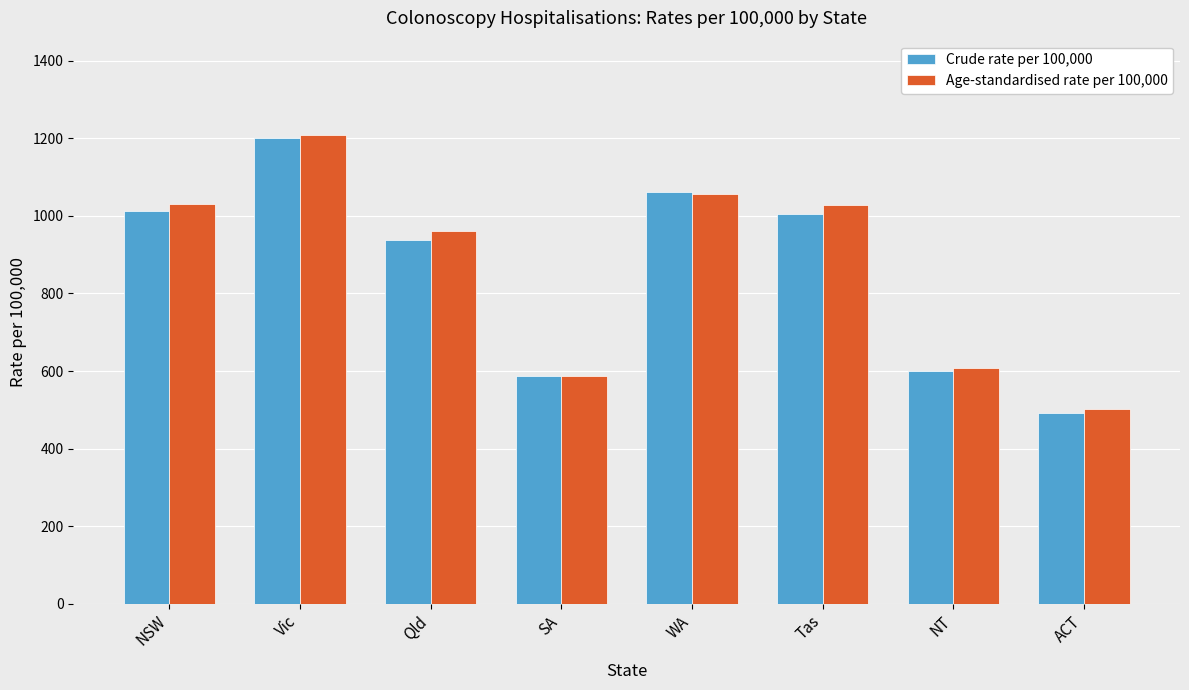

How many series are shown in this chart?

2